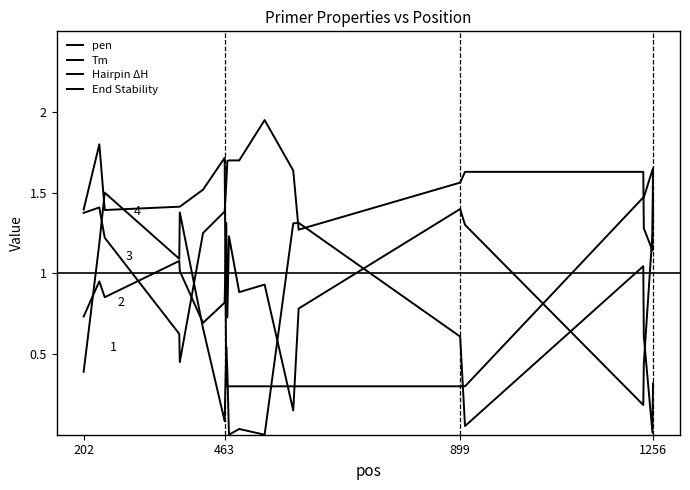

Reading left to right, extract all data points from this chart.

pen: 0.4	1.2	1.5	1.1	1.4	0.7	0.1	0.5	0.4	0.0	0.0	0.0	1.3	1.3	0.6	0.1	1.0	0.6	0.0	0.3
Tm: 0.7	1.0	0.9	1.1	1.0	0.7	0.8	1.3	0.7	1.2	0.9	0.9	0.1	0.8	1.4	1.3	0.2	0.4	1.2	1.6
Hairpin ΔH: 1.4	1.8	1.4	1.4	1.4	1.5	1.7	0.3	0.3	0.3	0.3	0.3	0.3	0.3	0.3	0.3	1.5	1.5	1.6	1.6
End Stability: 1.4	1.4	1.2	0.6	0.4	1.2	1.4	1.6	1.7	1.7	1.7	1.9	1.6	1.3	1.6	1.6	1.6	1.3	1.1	1.5